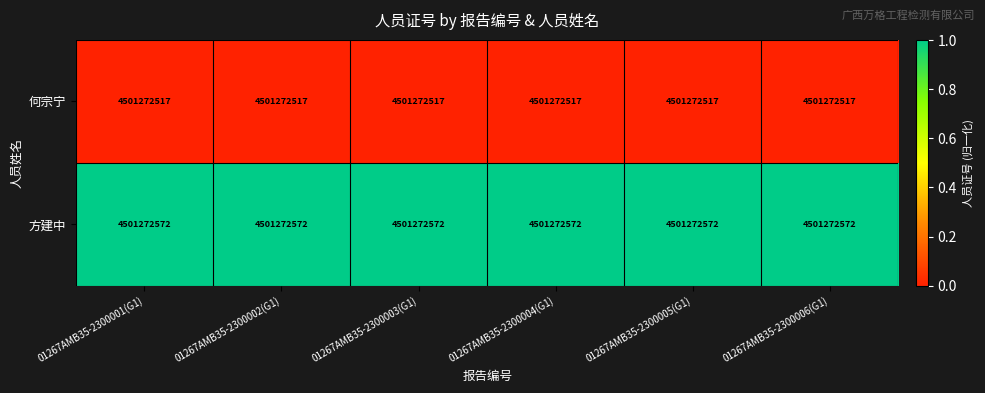

What is the spread (max minus min) of values at 01267AMB35-2300004(G1)?

1.0